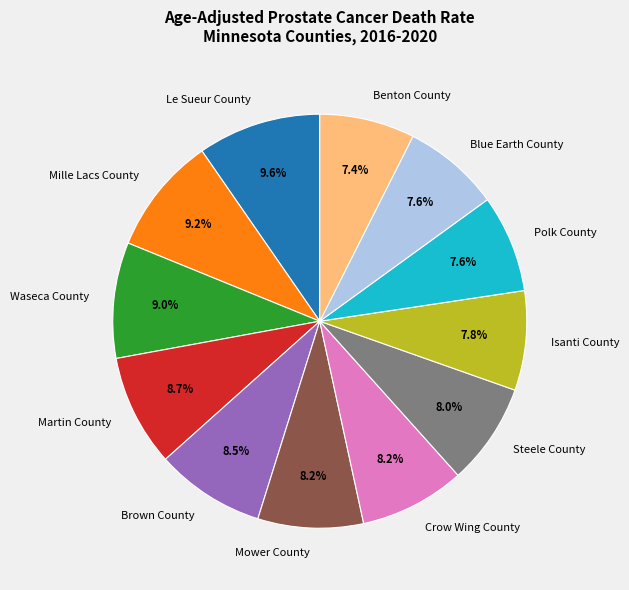

Does Blue Earth County account for over 50% of the chart?

No